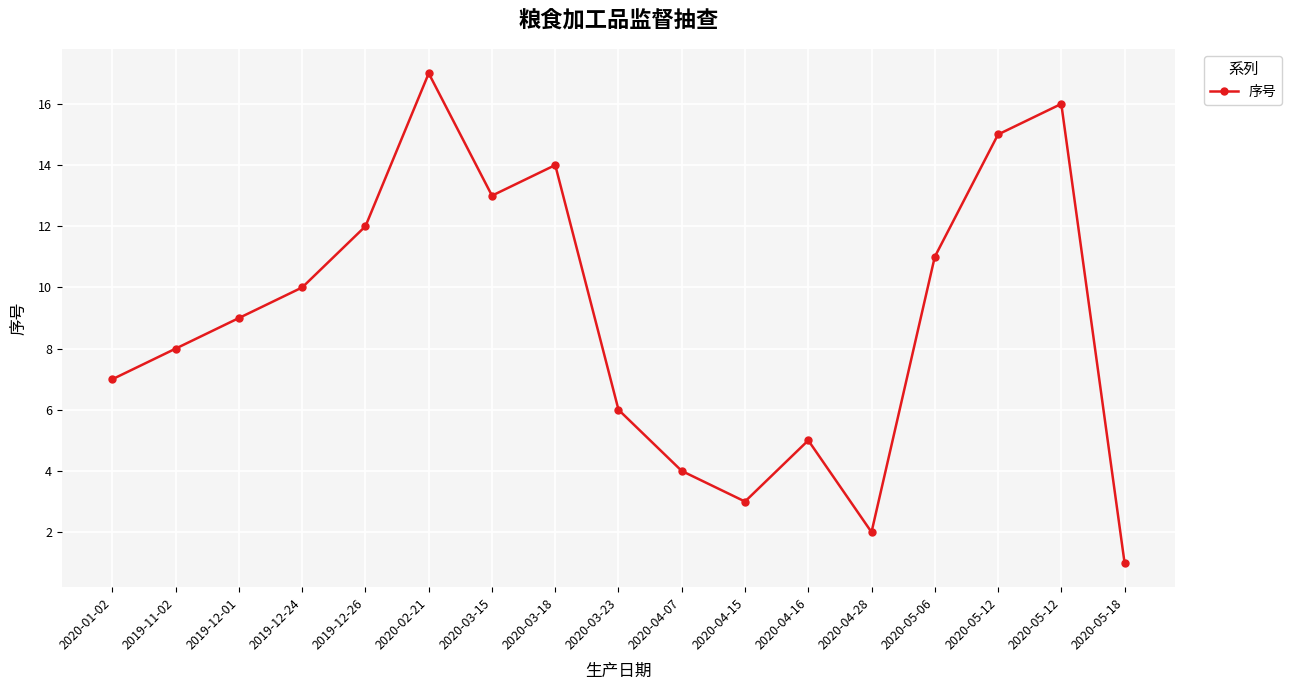

What is the label of the 12th point from the right?

2020-02-21